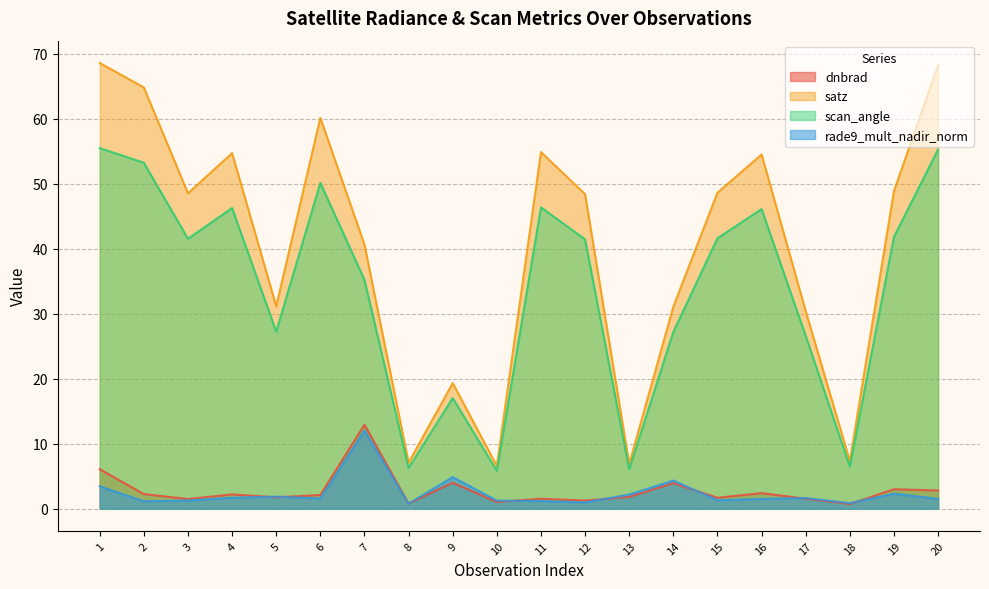

The value of dnbrad at 16 is 2.4. True or false?

True